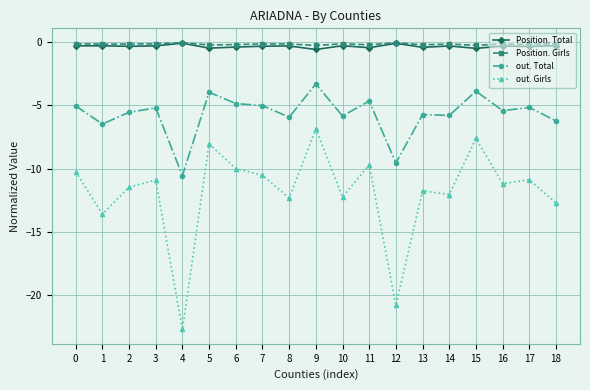

How many categories are shown in the chart?

19